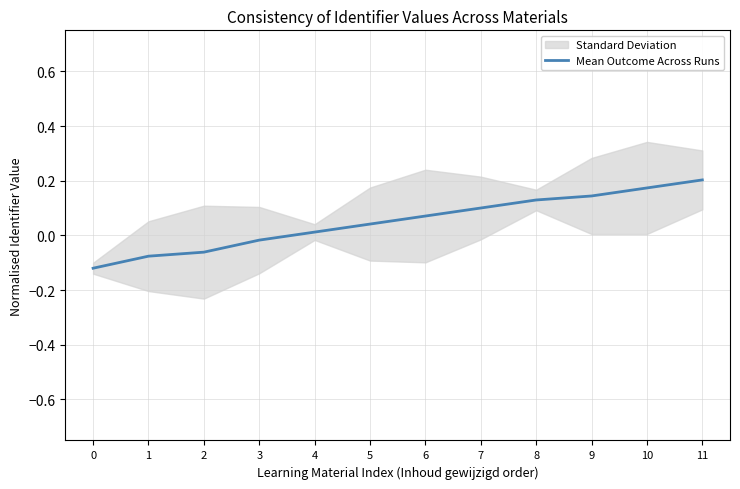

The chart shows a value of -0.0 at 3. True or false?

True